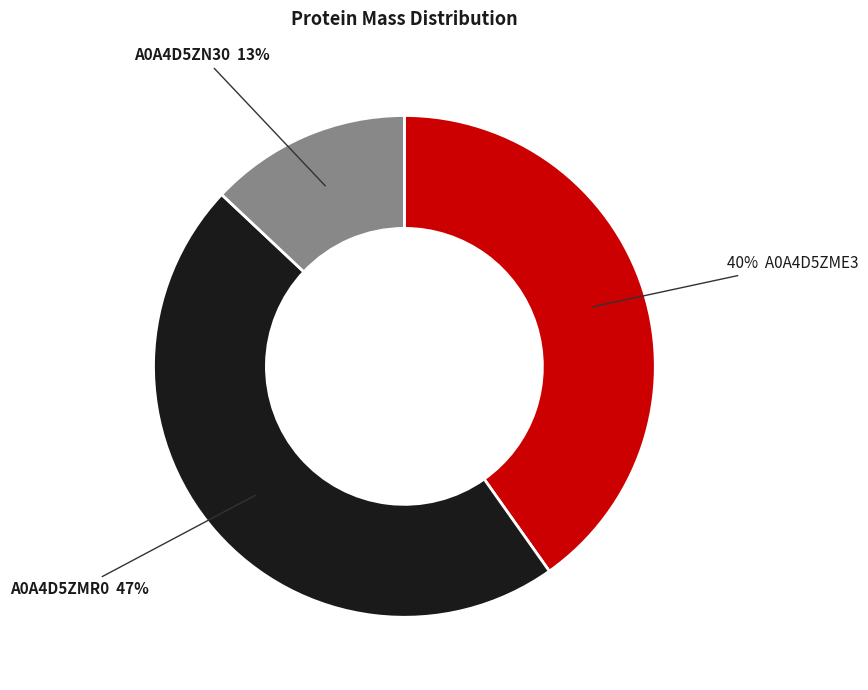

To the nearest percent, what is the difference between the largest and smallest slice percentages?

34%